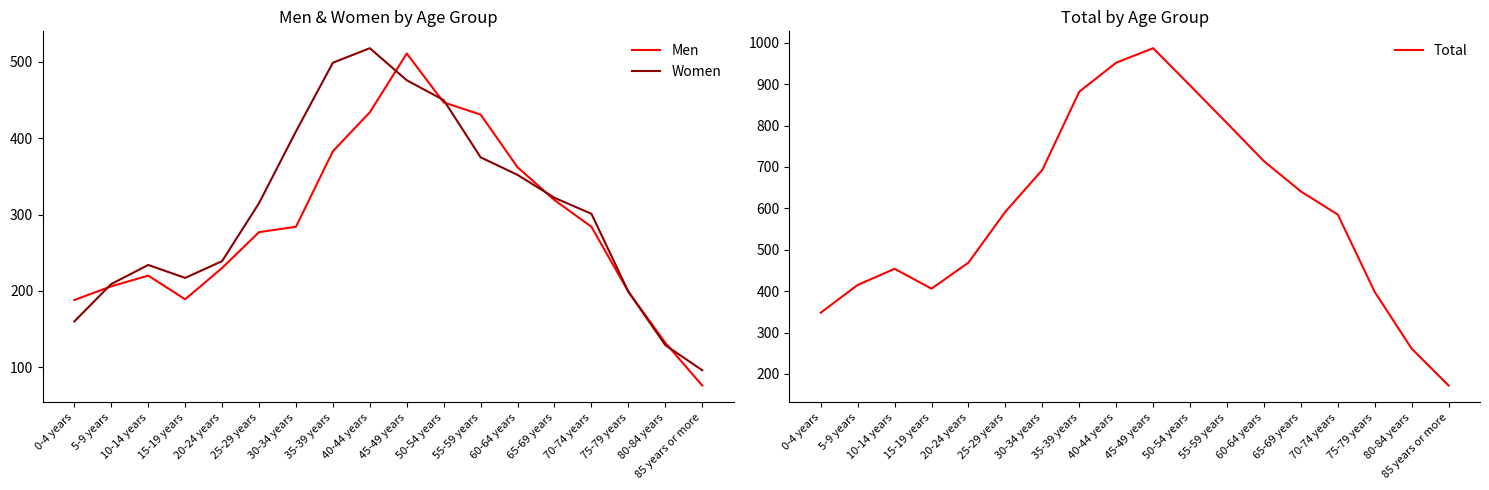

What is the difference between the maximum and minimum values in the Women series?

422